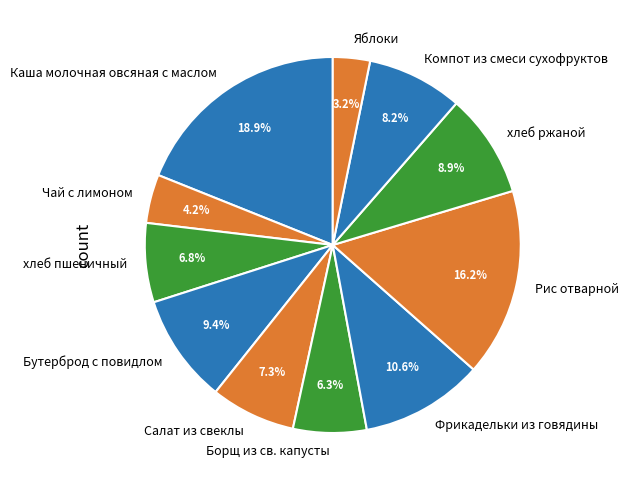

What is the smallest slice in the pie chart?

Яблоки